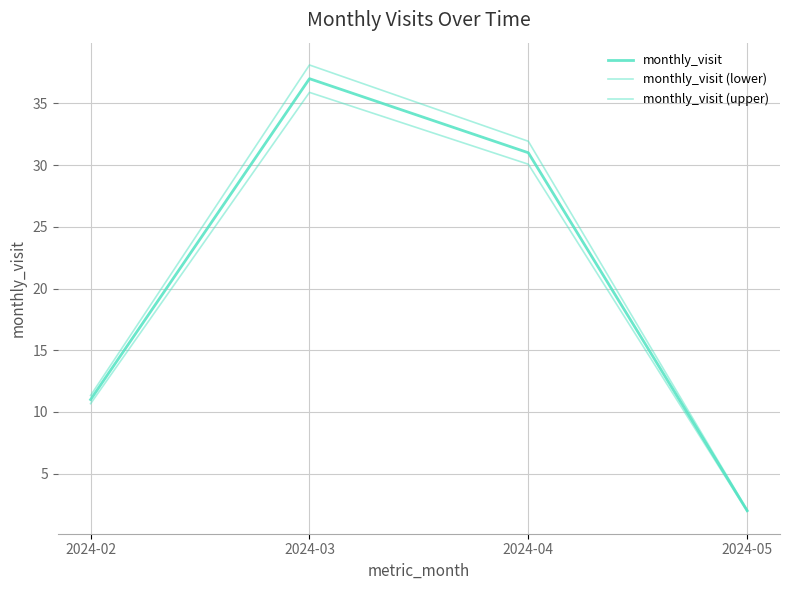

Reading left to right, what are all the values shown in this chart?

monthly_visit: 2024-02=11.0	2024-03=37.0	2024-04=31.0	2024-05=2.0
monthly_visit (lower): 2024-02=10.7	2024-03=35.9	2024-04=30.1	2024-05=1.9
monthly_visit (upper): 2024-02=11.3	2024-03=38.1	2024-04=31.9	2024-05=2.1